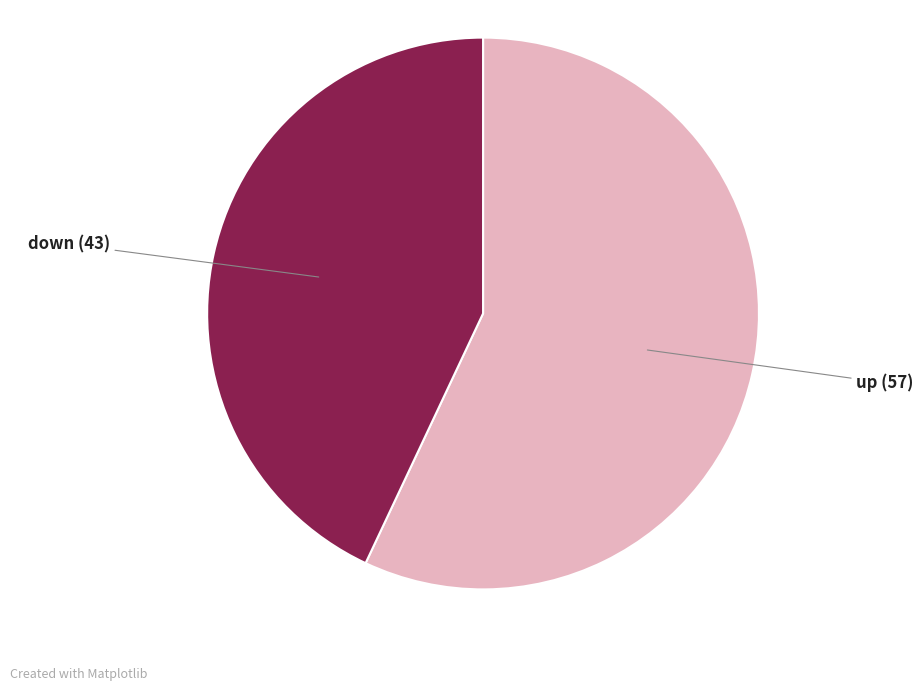

Approximately how many times larger is the value at down compared to up?

0.8